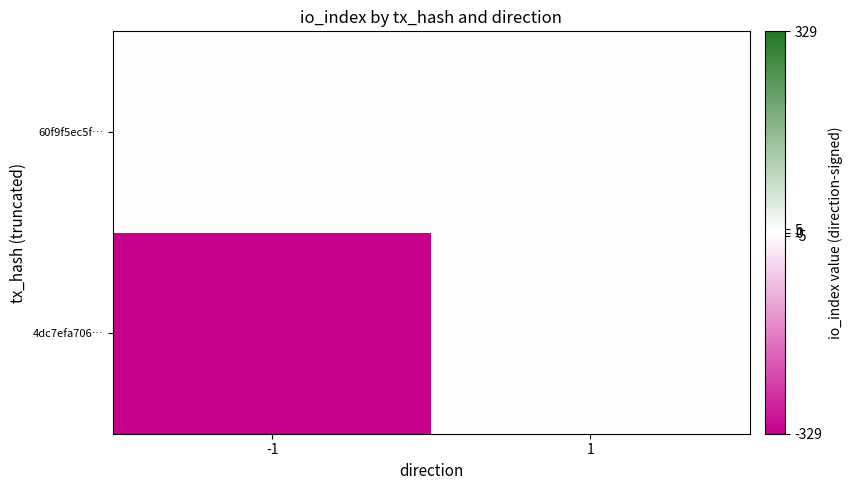

Which has a higher value, -1 or 1?

1